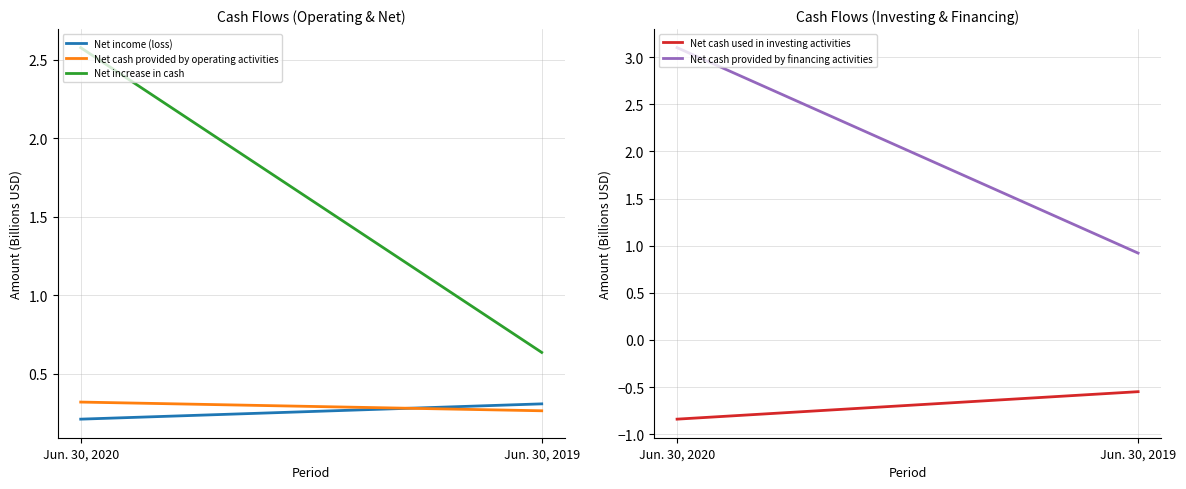

What is the average value of the Net cash used in investing activities series?

-0.7